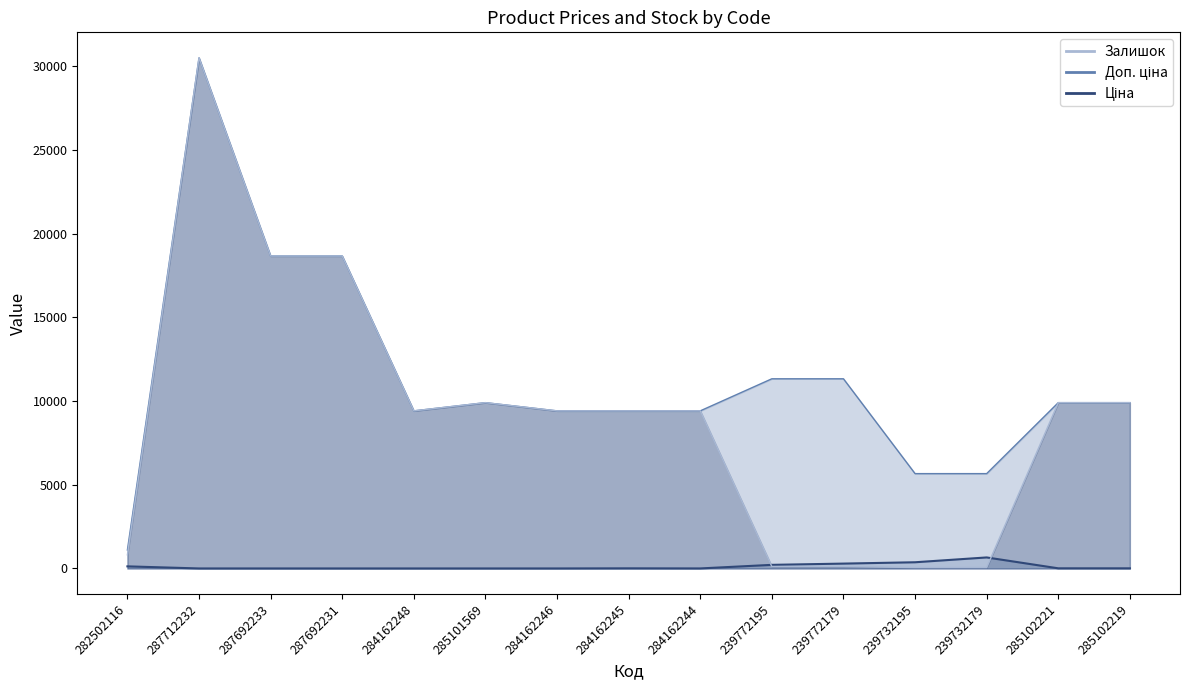

Reading left to right, list all the values displayed in this chart.

Ціна: 282502116=813.0	287712232=30512.3	287692233=18671.5	287692231=18671.5	284162248=9416.9	285101569=9908.5	284162246=9416.9	284162245=9416.9	284162244=9416.9	239772195=113.3	239772179=113.3	239732195=56.7	239732179=56.7	285102221=9908.5	285102219=9908.5
Доп. ціна: 282502116=1101.8	287712232=30512.3	287692233=18671.5	287692231=18671.5	284162248=9416.9	285101569=9908.5	284162246=9416.9	284162245=9416.9	284162244=9416.9	239772195=11334.0	239772179=11334.0	239732195=5667.0	239732179=5667.0	285102221=9908.5	285102219=9908.5
Залишок: 282502116=125.0	287712232=0.0	287692233=0.0	287692231=0.0	284162248=0.0	285101569=0.0	284162246=0.0	284162245=7.0	284162244=1.0	239772195=215.0	239772179=290.0	239732195=370.0	239732179=658.0	285102221=8.0	285102219=7.0